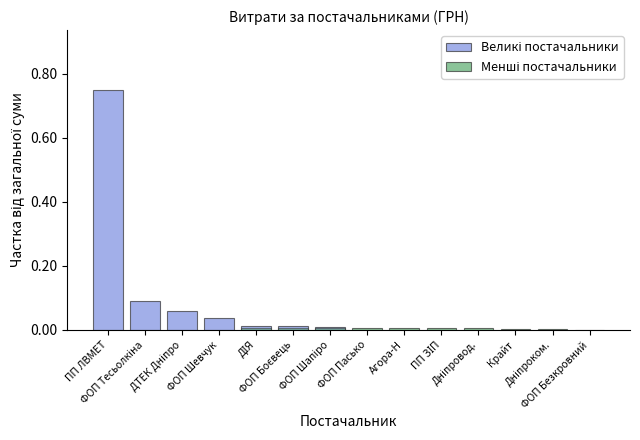

Is the value of Менші постачальники at ФОП Шапіро greater than the value of Великі постачальники at ДІЯ?

No